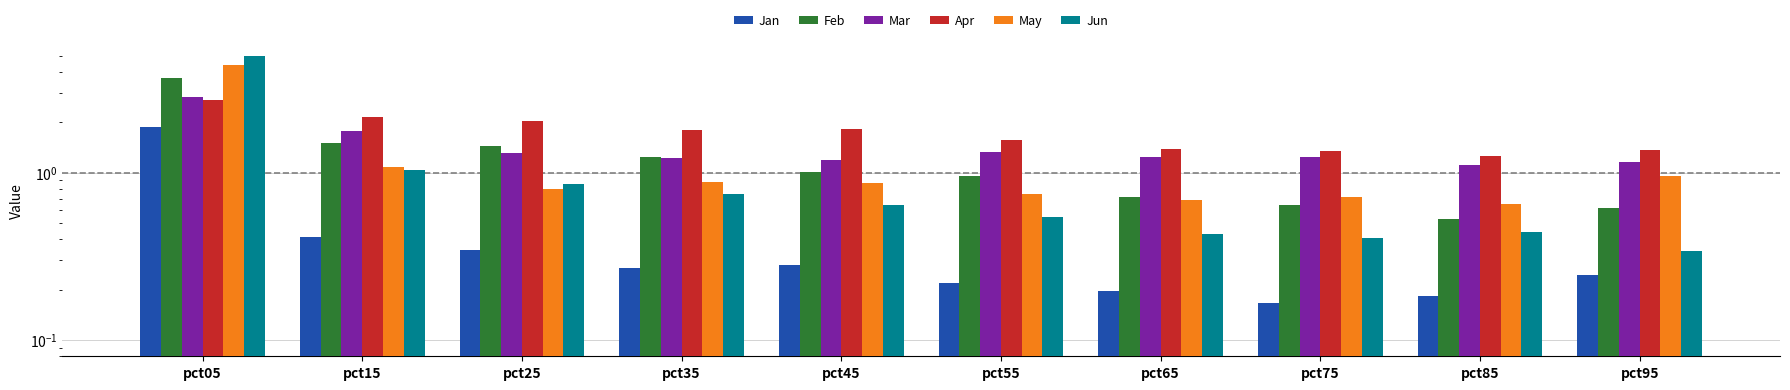

What is the value of the Jan bar at the 10th from the left?

0.2